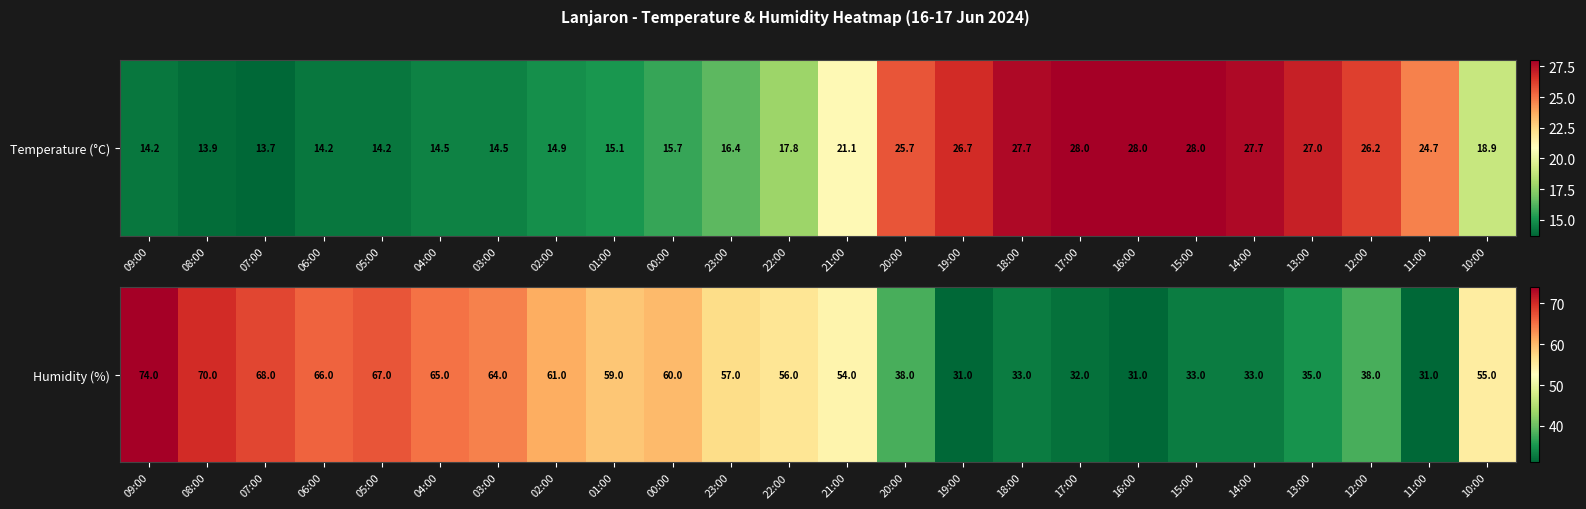

What is the maximum value shown in the chart?

74